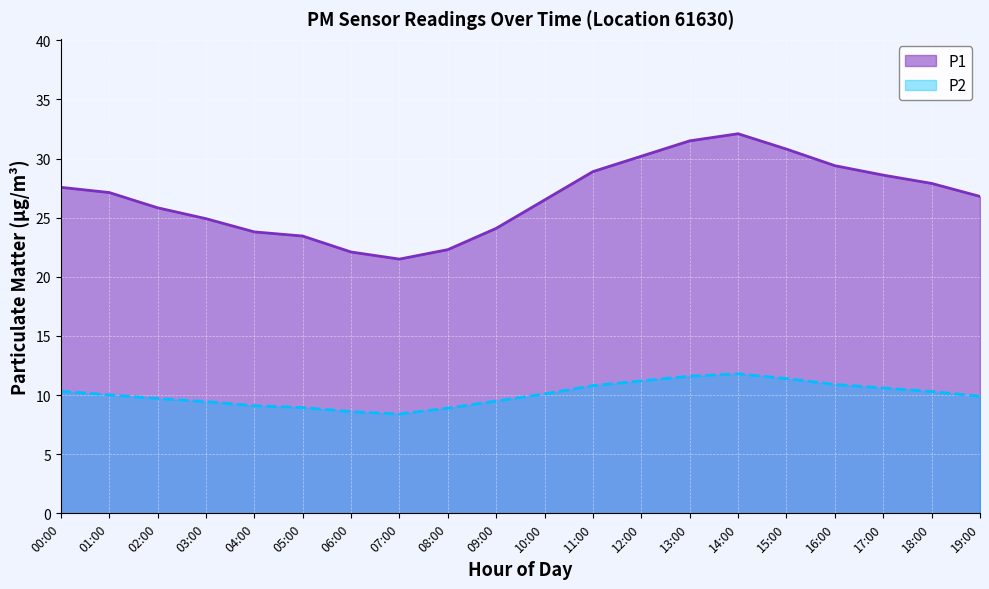

Rank the series by their average value, from highest to lowest.

P1, P2